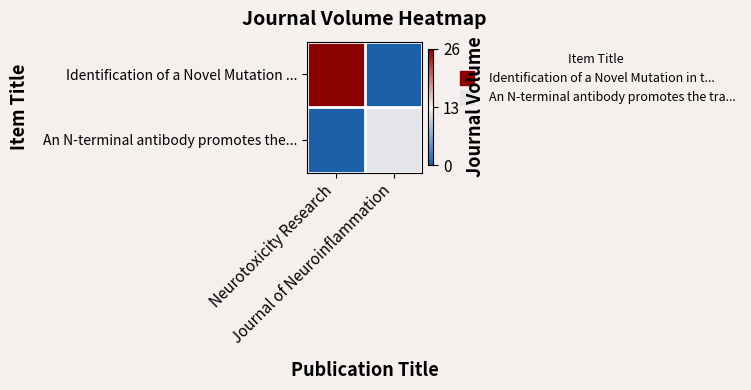

What is the total value across all series at Journal of Neuroinflammation?

12